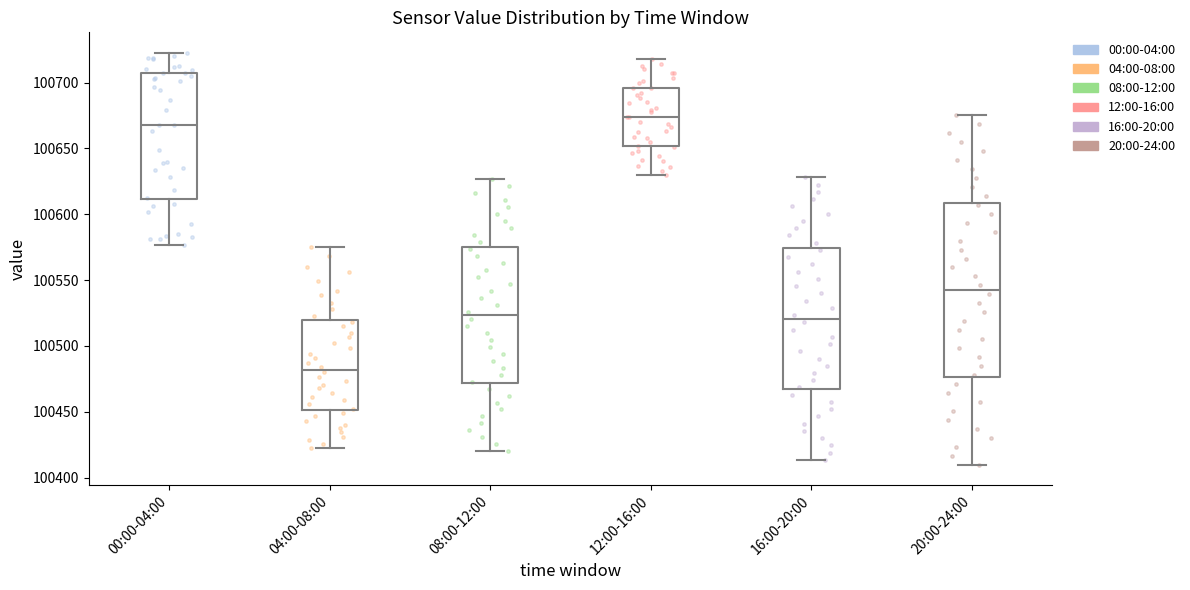

Reading left to right, read every box against the y-axis: the position of its median line, the range the box covers, and the ends of its whiskers. The values are not printed on the chart, so give them approximately, as read against the axis.

00:00-04:00: median 100670, box 100610 to 100705, whiskers 100575 to 100720
04:00-08:00: median 100480, box 100450 to 100520, whiskers 100420 to 100575
08:00-12:00: median 100525, box 100470 to 100575, whiskers 100420 to 100625
12:00-16:00: median 100675, box 100650 to 100695, whiskers 100630 to 100720
16:00-20:00: median 100520, box 100465 to 100575, whiskers 100415 to 100630
20:00-24:00: median 100545, box 100475 to 100610, whiskers 100410 to 100675